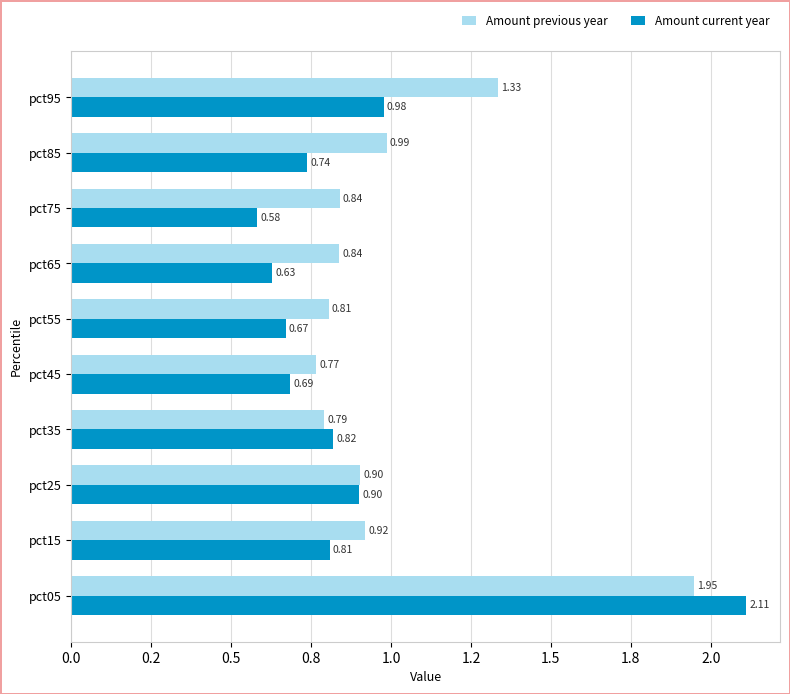

What are all the series names shown in the legend?

Amount previous year, Amount current year